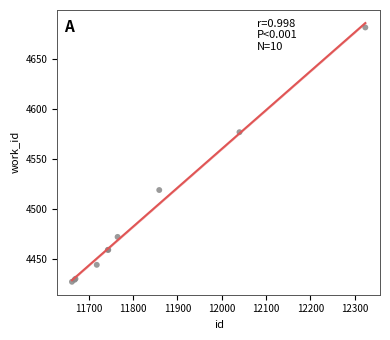

What Y value in the scatter plot is closest to 4554?

4577